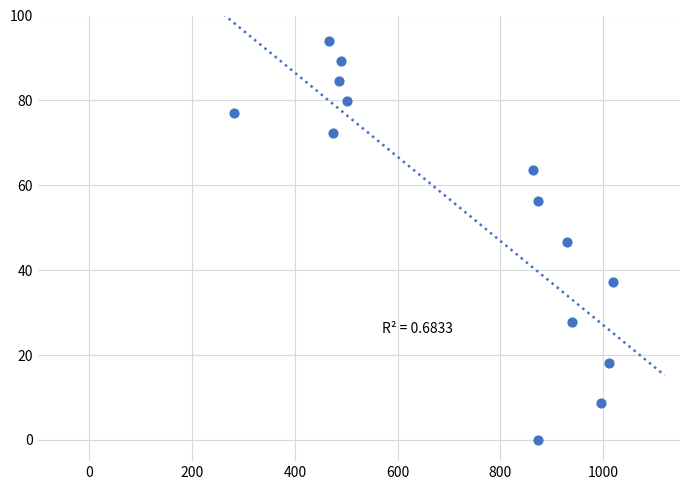

What is the range of X values (max minus min)?

739.0